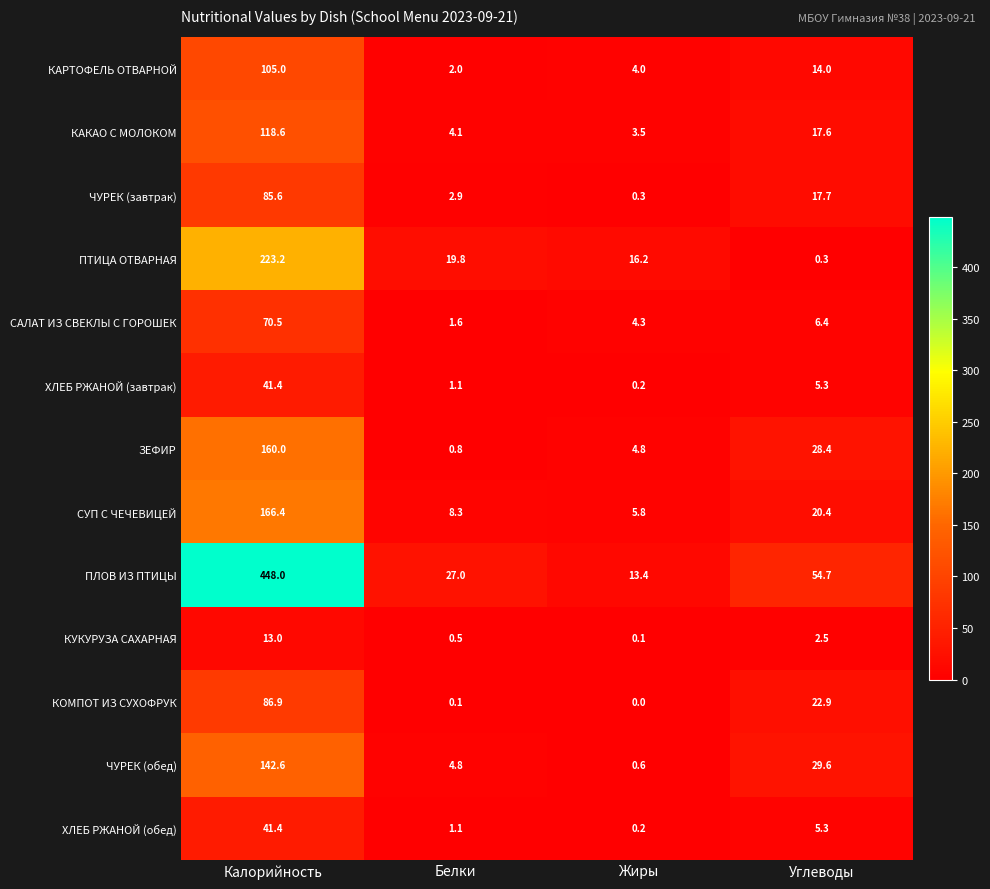

Is it true that ПЛОВ ИЗ ПТИЦЫ equals 448.0 at Калорийность?

True